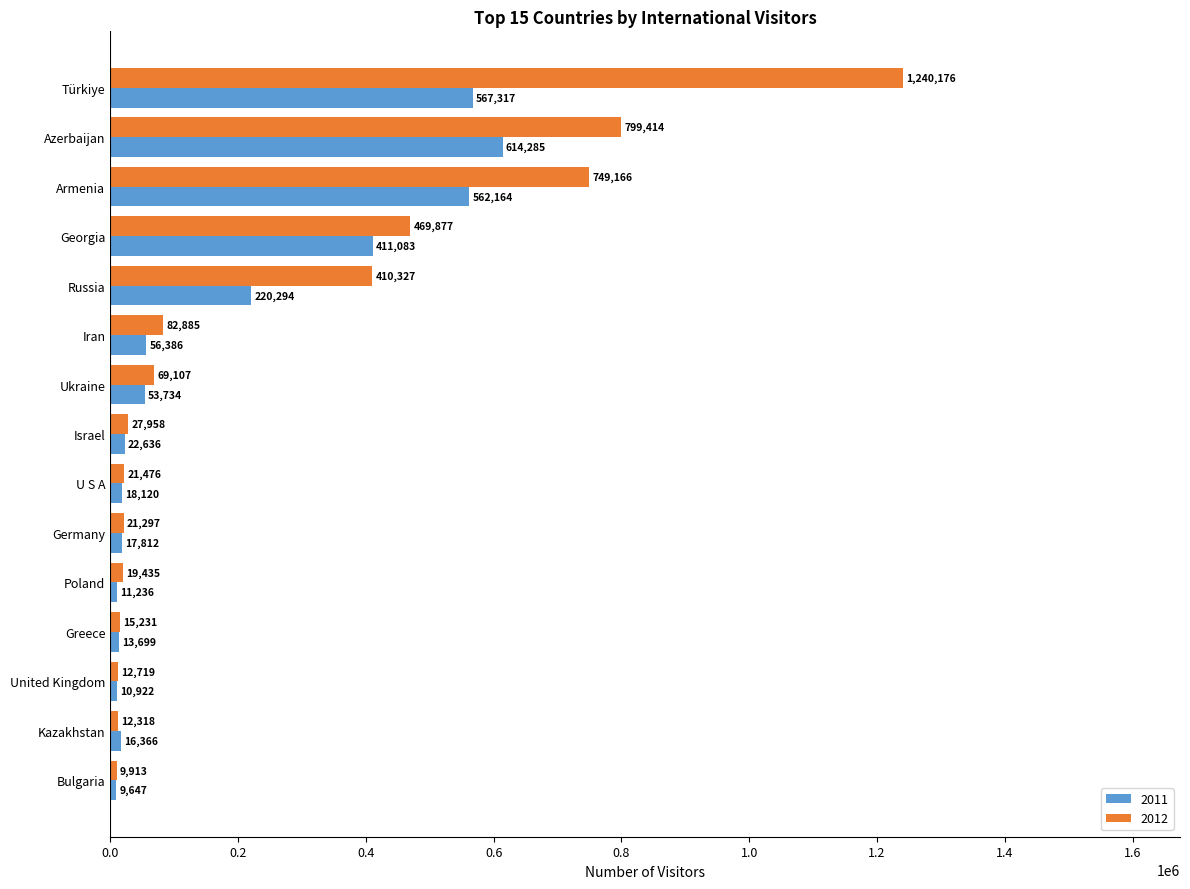

List the labels in order of 2012 value, largest first.

Türkiye, Azerbaijan, Armenia, Georgia, Russia, Iran, Ukraine, Israel, U S A, Germany, Poland, Greece, United Kingdom, Kazakhstan, Bulgaria